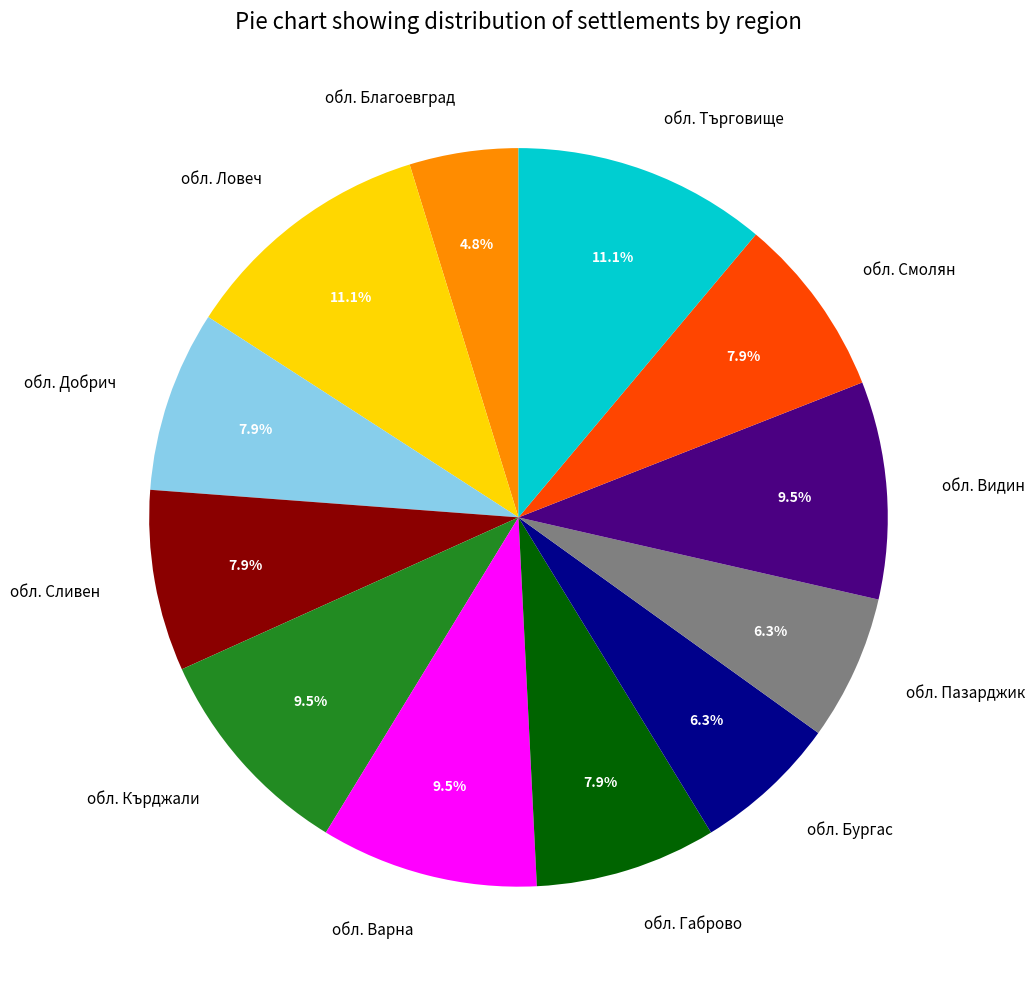

How many segments does this pie chart have?

12